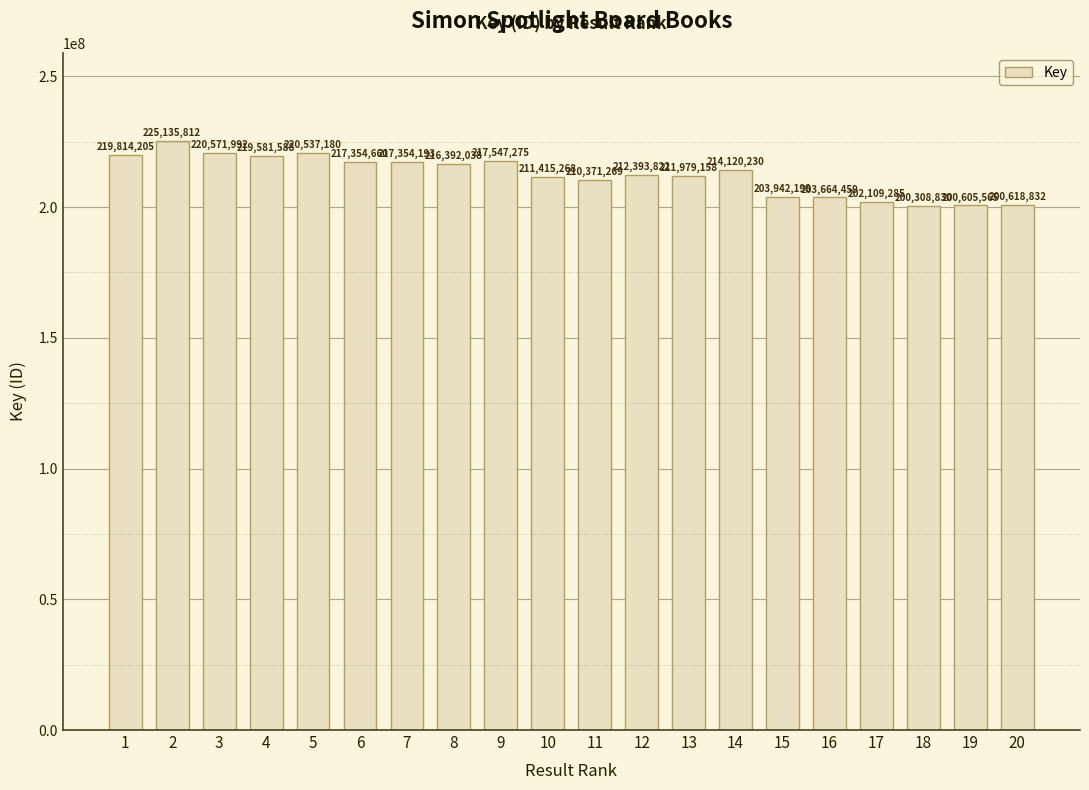

The chart shows a value of 210371269 at 11. True or false?

True